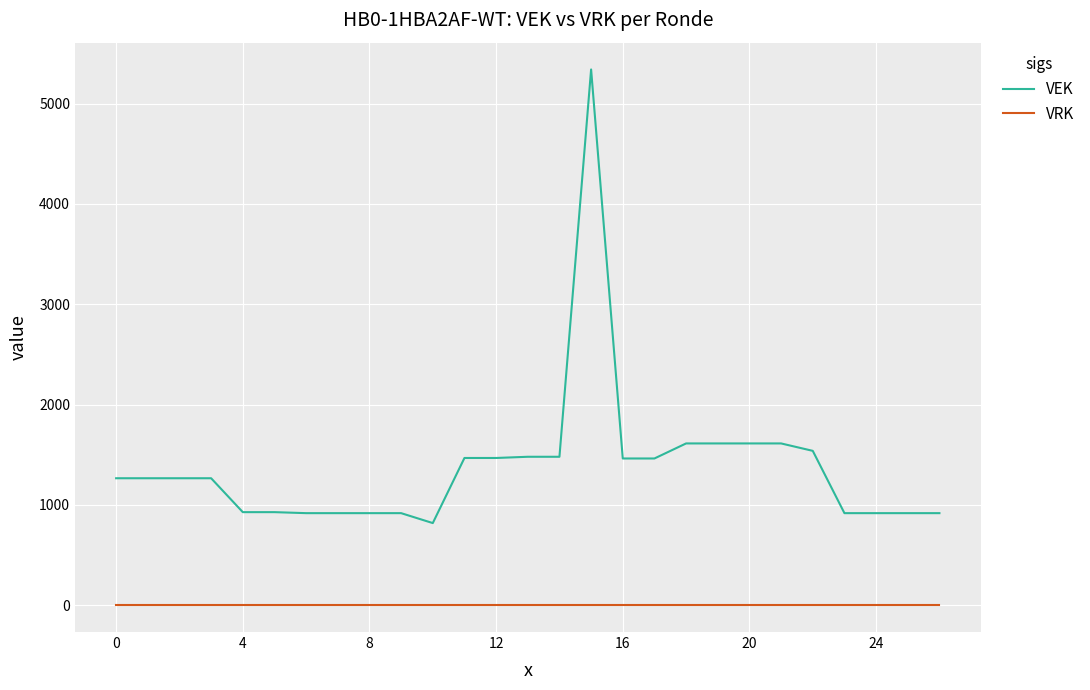

Which series has the largest total across all categories?

VEK